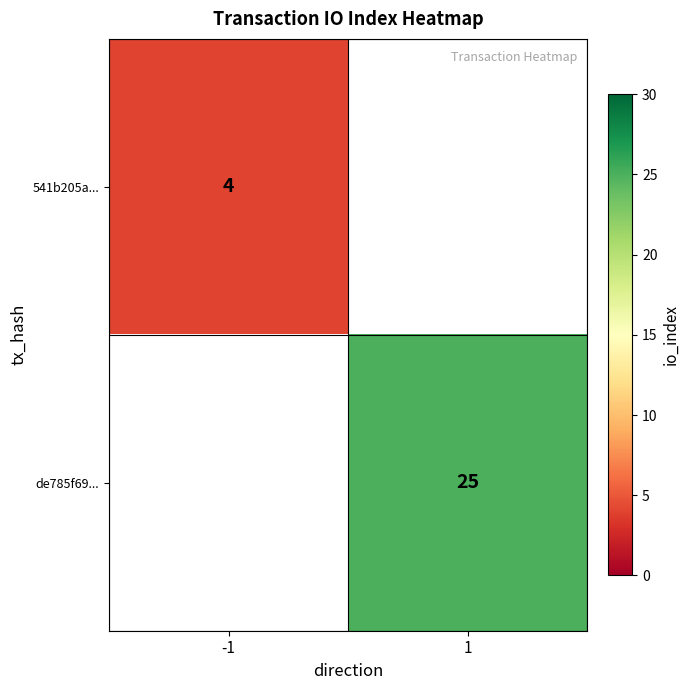

The 541b205a... series shows 4 at -1. True or false?

True